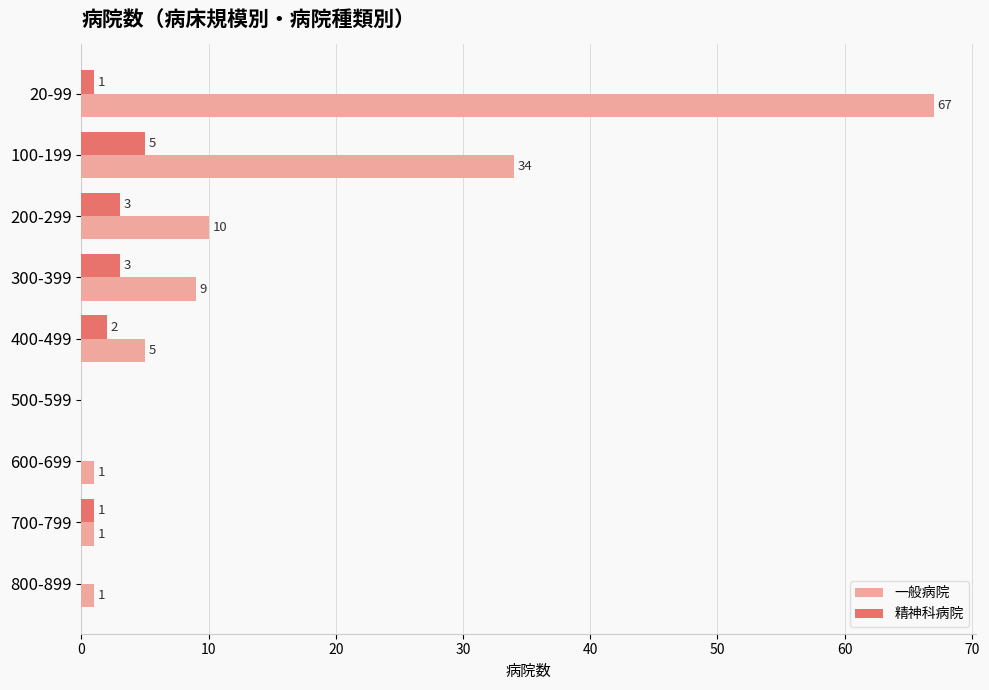

What is the maximum value shown in the chart?

67